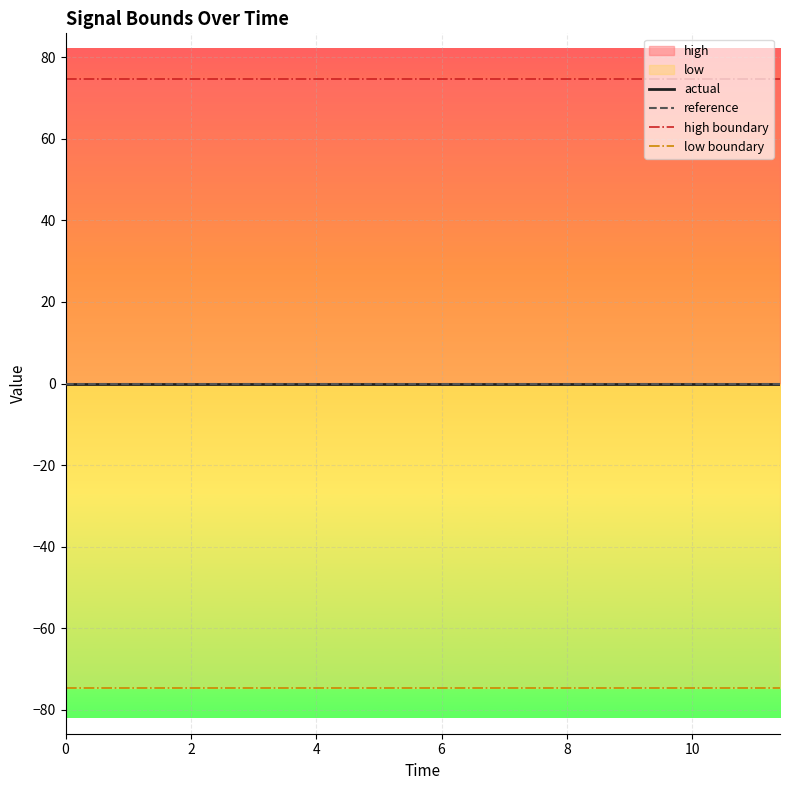

True or false: reference has a value of 0.0 at 12.

True